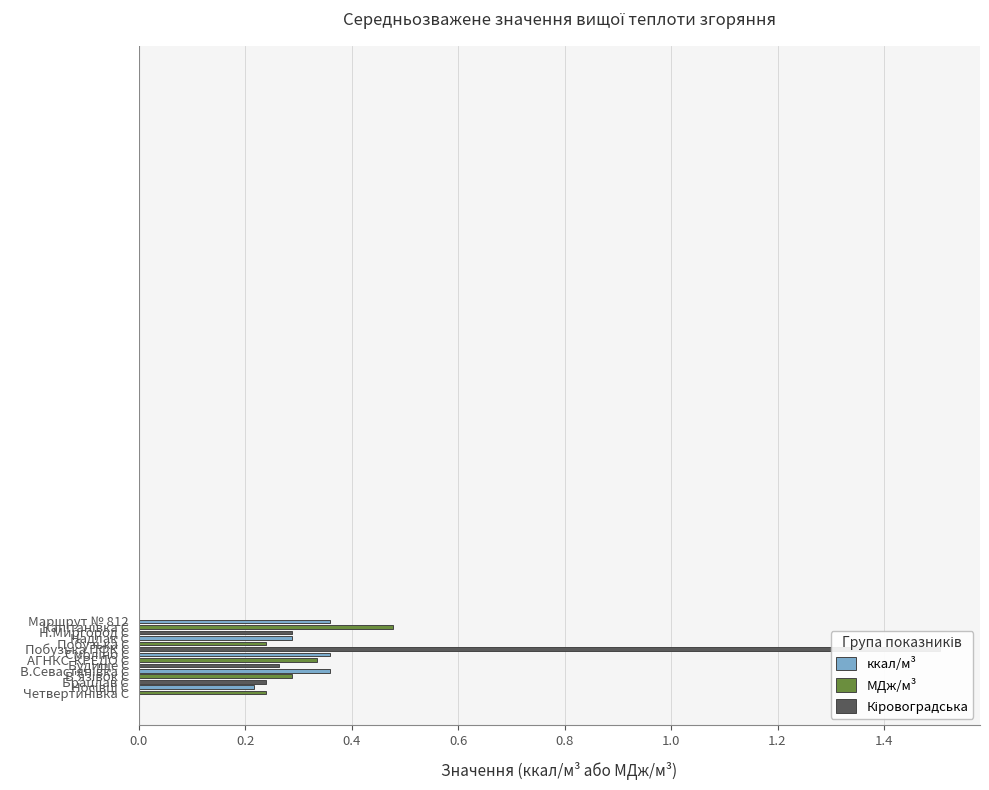

What is the smallest value displayed?

0.2